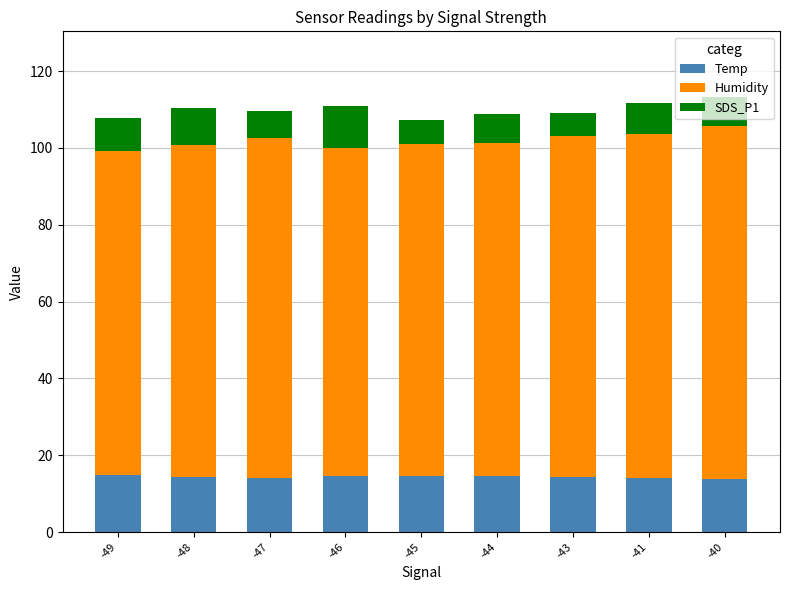

What is the total value across all series at -49?

107.9